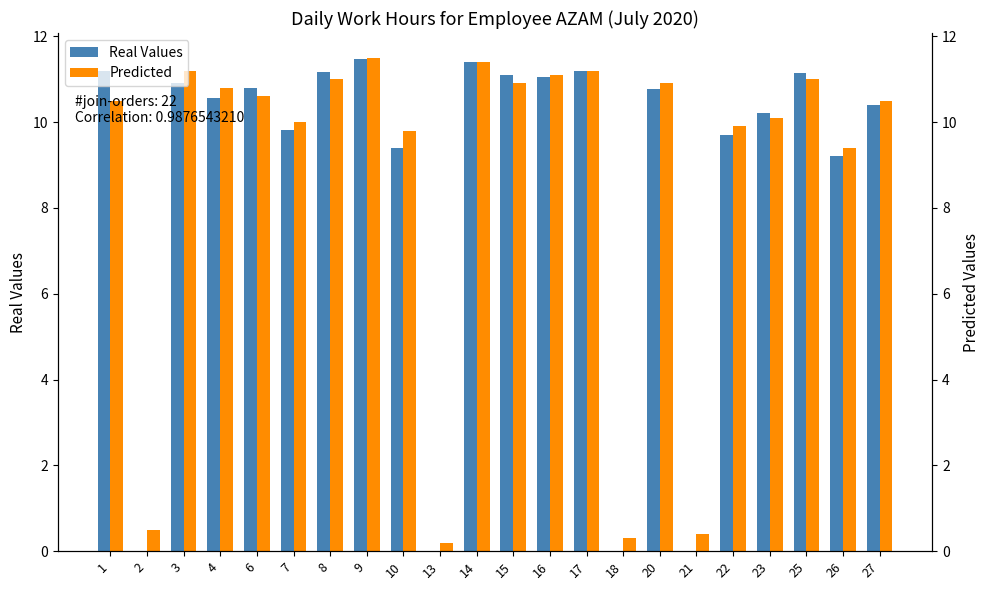

List the series in order of their overall mean, lowest first.

Real Values, Predicted